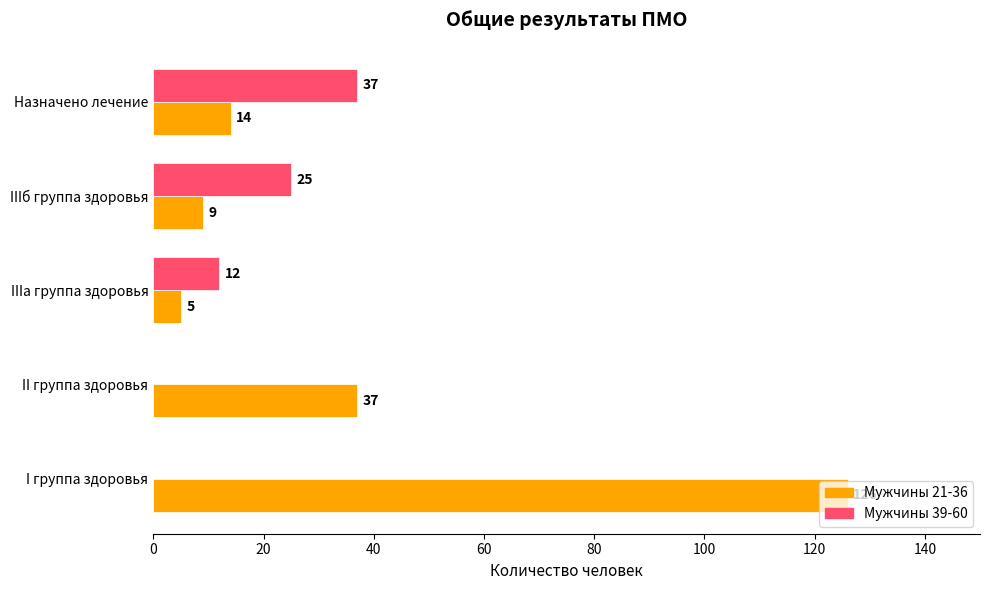

What is the sum of the Мужчины 21-36 values at II группа здоровья and IIIа группа здоровья?

42